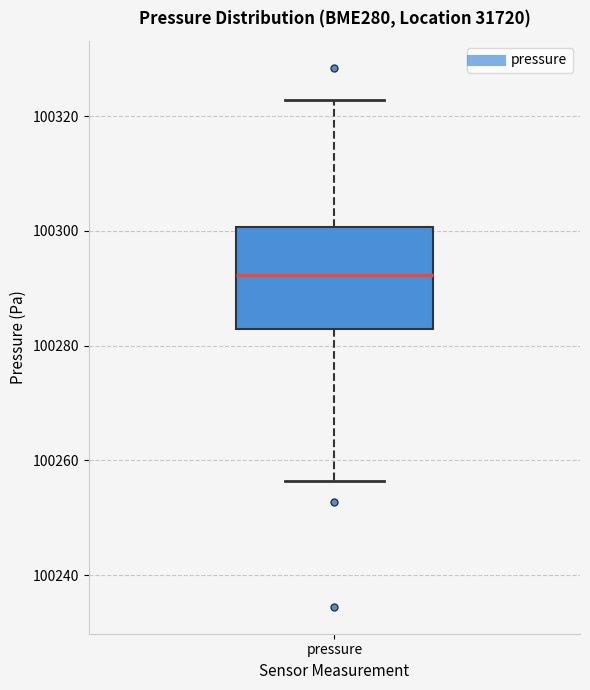

Read this box plot against the y-axis: the position of the median line, the range covered by the box, and the ends of both whiskers. The values are not printed on the chart, so give them approximately, as read against the axis.

median 100292, box 100282 to 100300, whiskers 100256 to 100322